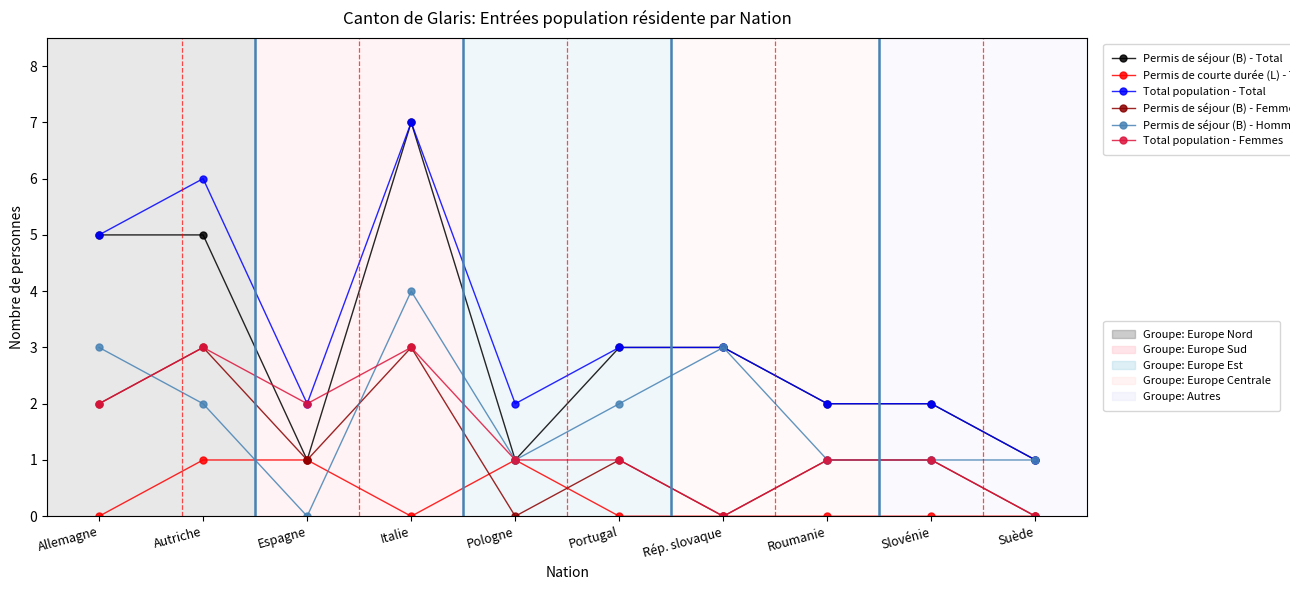

What is the spread (max minus min) of values at Pologne?

2